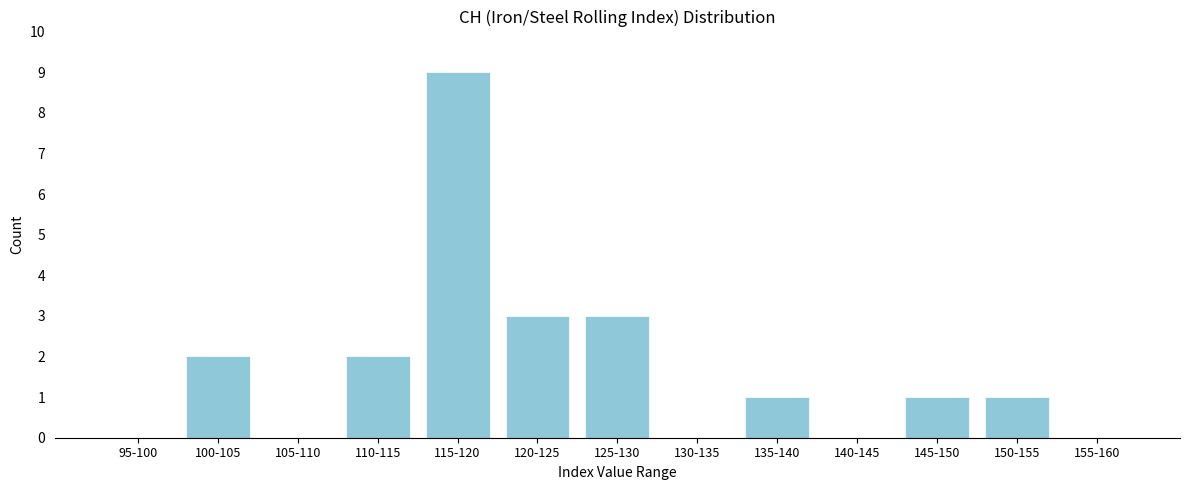

Reading right to left, transcribe all the data shown in this chart.

155-160=0	150-155=1	145-150=1	140-145=0	135-140=1	130-135=0	125-130=3	120-125=3	115-120=9	110-115=2	105-110=0	100-105=2	95-100=0